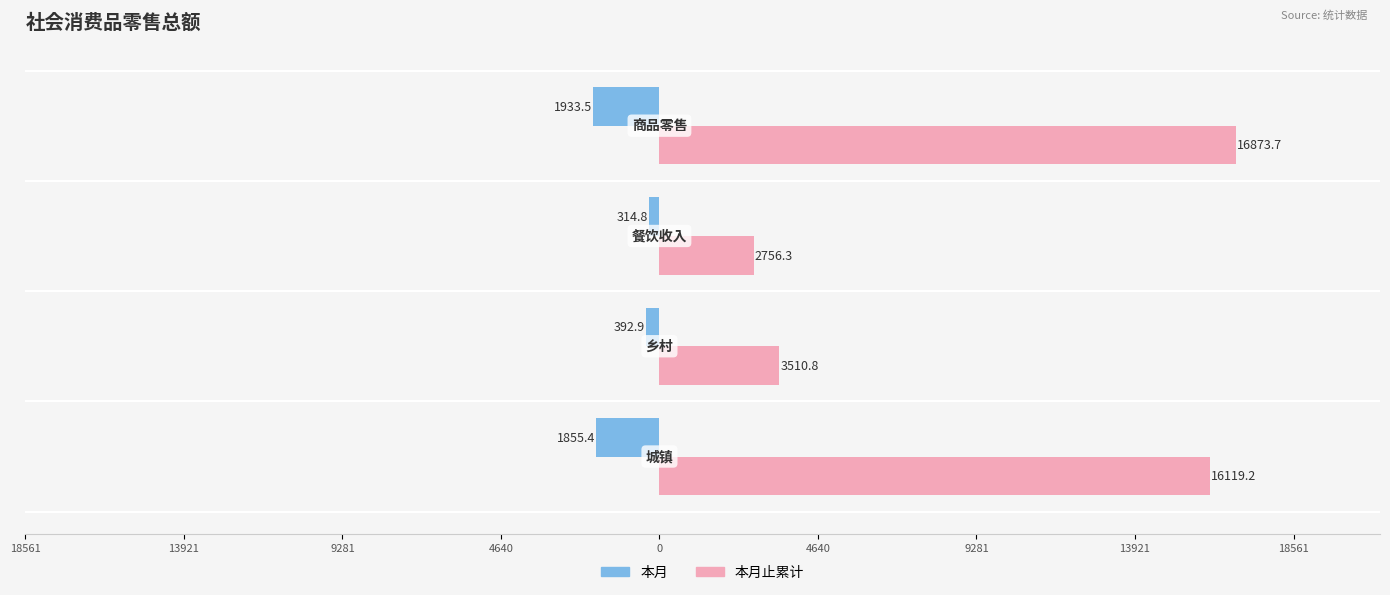

What are all the series names shown in the legend?

本月, 本月止累计